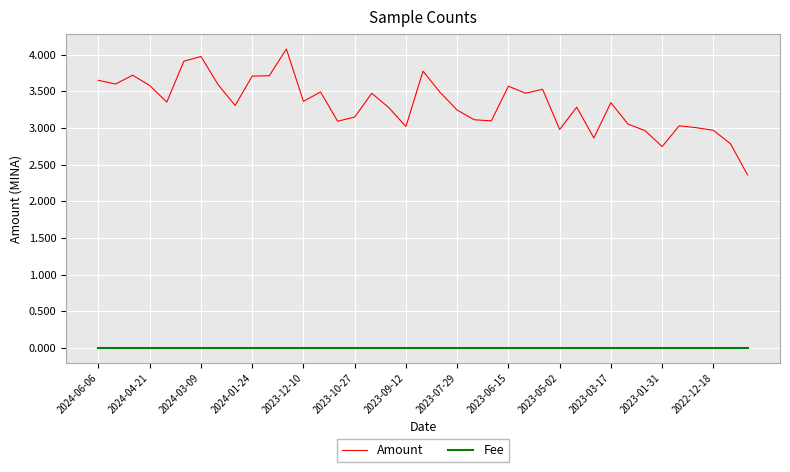

What is the greatest value displayed?

4.1